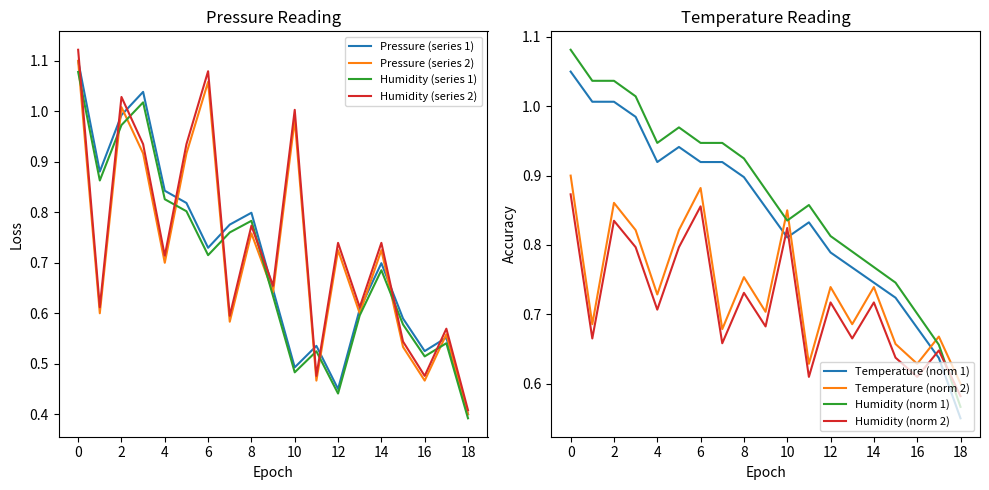

True or false: Humidity (series 1) and Humidity (series 2) intersect in this chart.

True